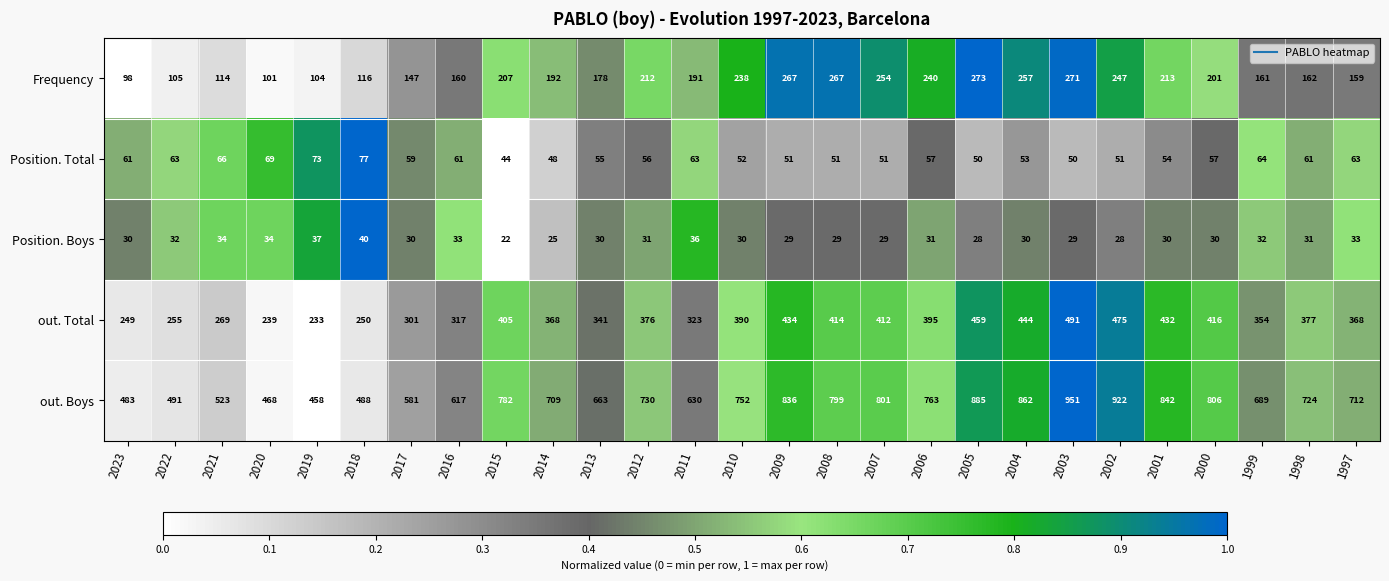

How many data points does each series have?

27